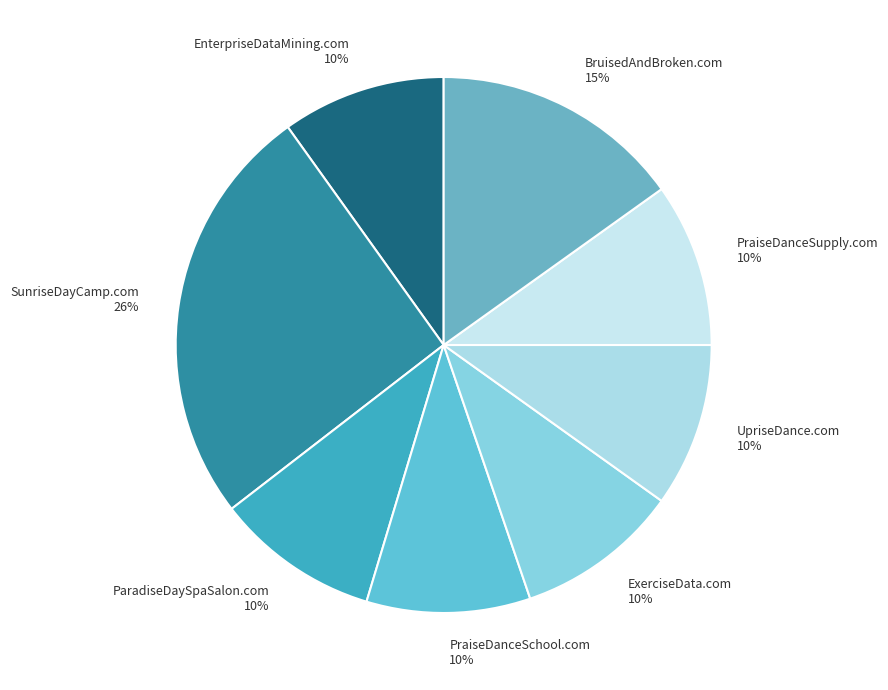

Approximately how many times larger is the value at ExerciseData.com compared to UpriseDance.com?

1.0